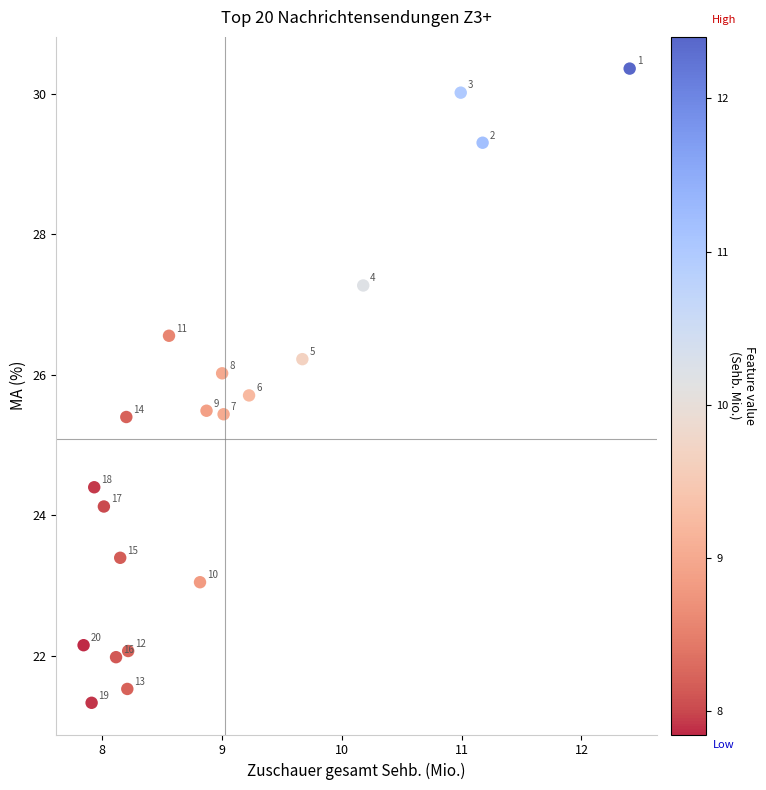

What is the range of Y values (max minus min)?

9.0